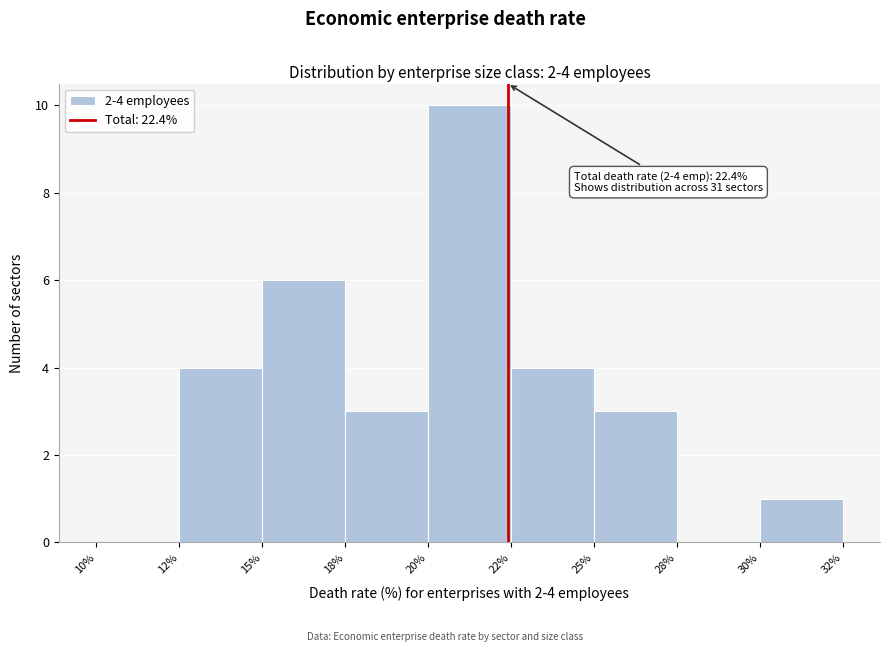

Reading left to right, extract all data points from this chart.

10%=0	12%=4	15%=6	18%=3	20%=10	22%=4	25%=3	28%=0	30%=1